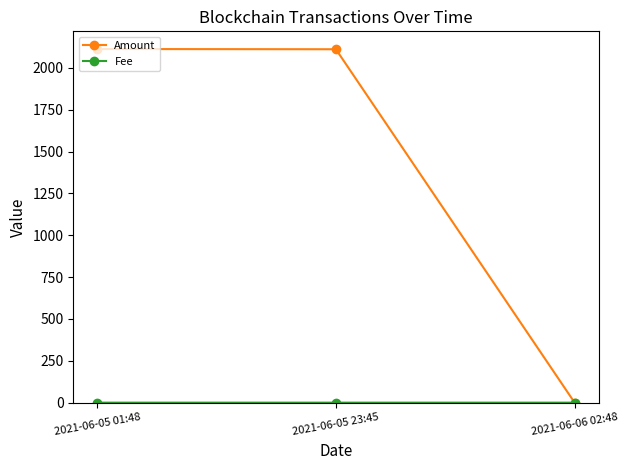

Which series has the widest spread of values?

Amount